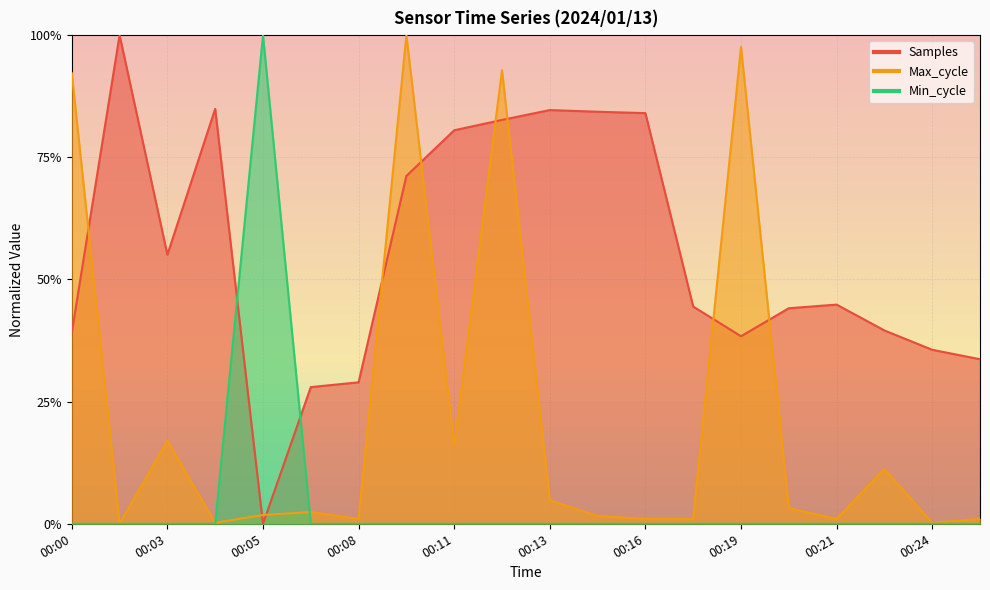

Which series has the largest range (max minus min)?

Samples